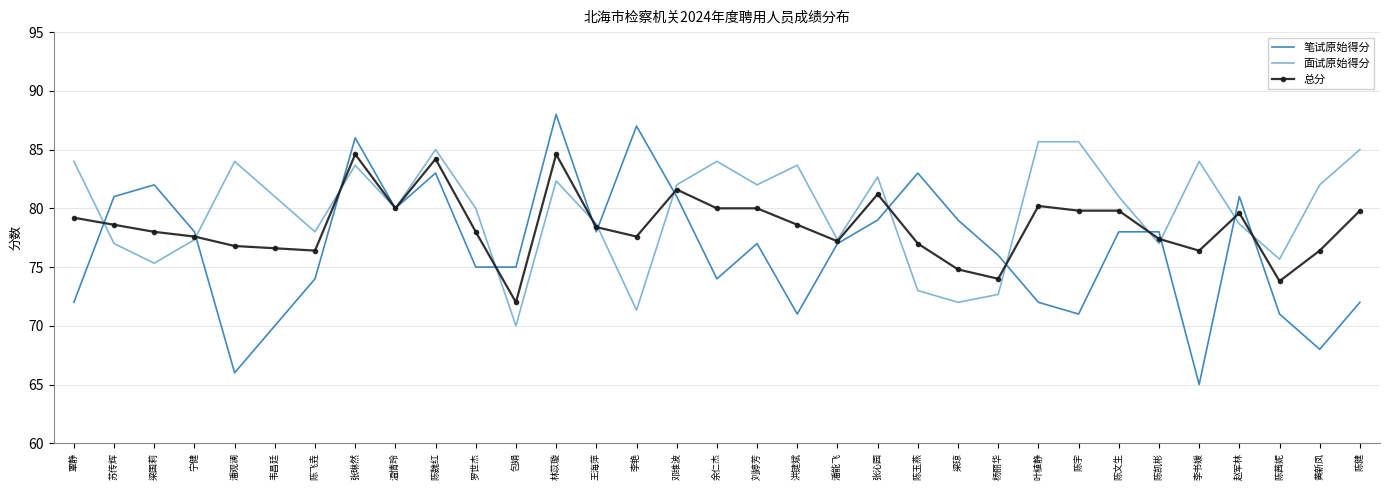

At which category does 面试原始得分 reach its first local peak?

潘观澜